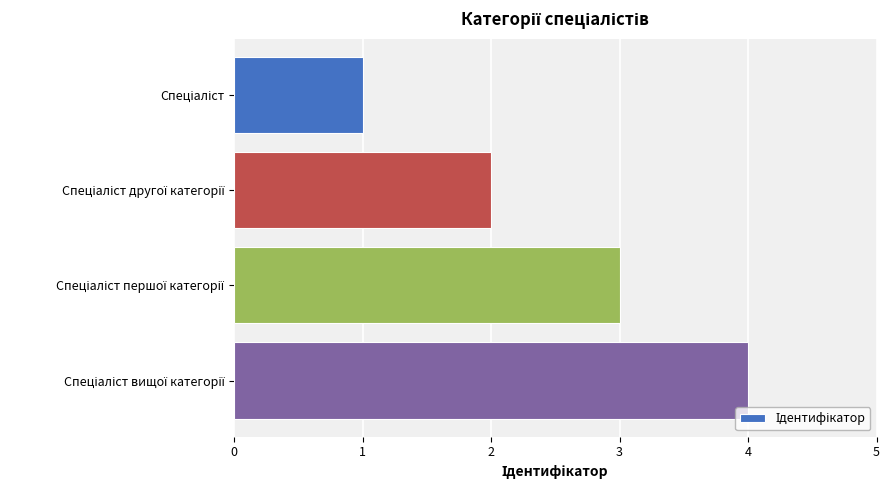

What is the greatest value displayed?

4